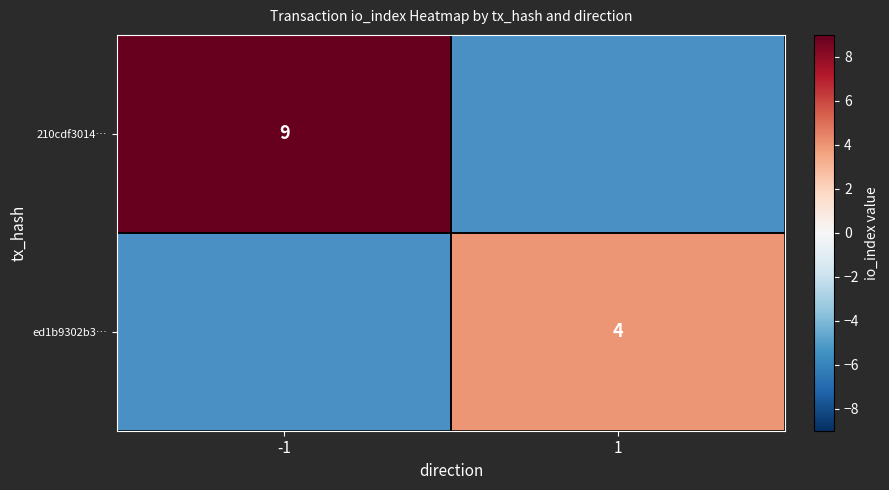

Is it true that 210cdf3014… equals 2 at -1?

False